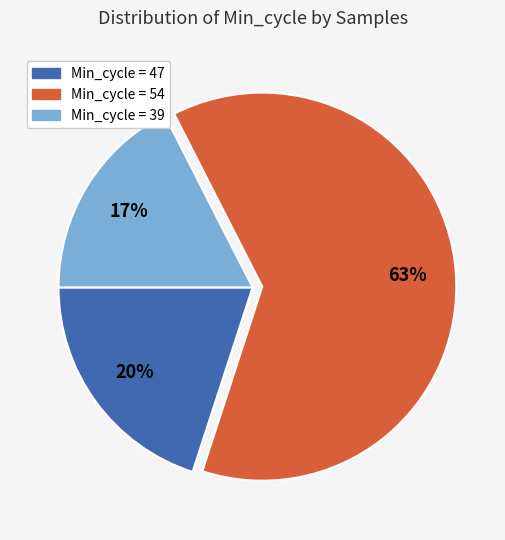

True or false: Min_cycle = 54 accounts for 75% of the total.

False